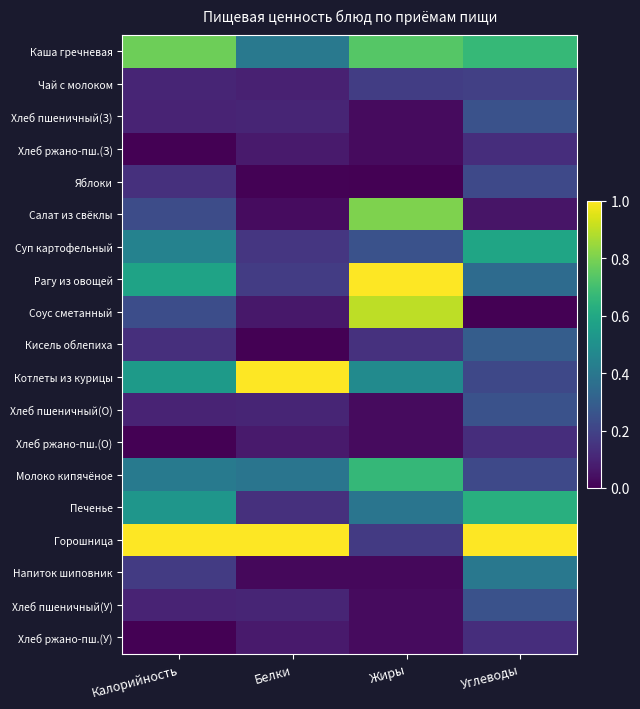

Reading left to right, what are all the values shown in this chart?

Каша гречневая: Калорийность=0.8	Белки=0.4	Жиры=0.7	Углеводы=0.7
Чай с молоком: Калорийность=0.1	Белки=0.1	Жиры=0.2	Углеводы=0.2
Хлеб пшеничный(З): Калорийность=0.1	Белки=0.1	Жиры=0.0	Углеводы=0.3
Хлеб ржано-пш.(З): Калорийность=0.0	Белки=0.1	Жиры=0.0	Углеводы=0.1
Яблоки: Калорийность=0.1	Белки=0.0	Жиры=0.0	Углеводы=0.2
Салат из свёклы: Калорийность=0.2	Белки=0.0	Жиры=0.8	Углеводы=0.1
Суп картофельный: Калорийность=0.4	Белки=0.2	Жиры=0.3	Углеводы=0.6
Рагу из овощей: Калорийность=0.6	Белки=0.2	Жиры=1.0	Углеводы=0.4
Соус сметанный: Калорийность=0.2	Белки=0.1	Жиры=0.9	Углеводы=0.0
Кисель облепиха: Калорийность=0.1	Белки=0.0	Жиры=0.1	Углеводы=0.3
Котлеты из курицы: Калорийность=0.5	Белки=1.0	Жиры=0.5	Углеводы=0.2
Хлеб пшеничный(О): Калорийность=0.1	Белки=0.1	Жиры=0.0	Углеводы=0.3
Хлеб ржано-пш.(О): Калорийность=0.0	Белки=0.1	Жиры=0.0	Углеводы=0.1
Молоко кипячёное: Калорийность=0.4	Белки=0.4	Жиры=0.7	Углеводы=0.2
Печенье: Калорийность=0.5	Белки=0.1	Жиры=0.4	Углеводы=0.6
Горошница: Калорийность=1.0	Белки=1.0	Жиры=0.2	Углеводы=1.0
Напиток шиповник: Калорийность=0.2	Белки=0.0	Жиры=0.0	Углеводы=0.4
Хлеб пшеничный(У): Калорийность=0.1	Белки=0.1	Жиры=0.0	Углеводы=0.3
Хлеб ржано-пш.(У): Калорийность=0.0	Белки=0.1	Жиры=0.0	Углеводы=0.1